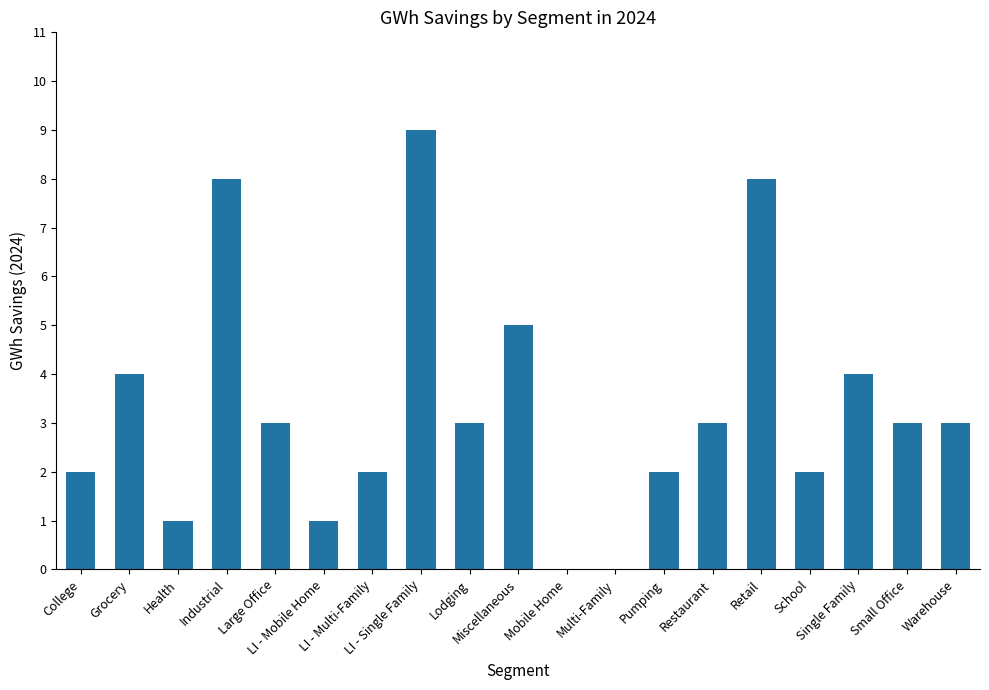

Reading right to left, transcribe all the data shown in this chart.

Warehouse=3	Small Office=3	Single Family=4	School=2	Retail=8	Restaurant=3	Pumping=2	Multi-Family=0	Mobile Home=0	Miscellaneous=5	Lodging=3	LI - Single Family=9	LI - Multi-Family=2	LI - Mobile Home=1	Large Office=3	Industrial=8	Health=1	Grocery=4	College=2